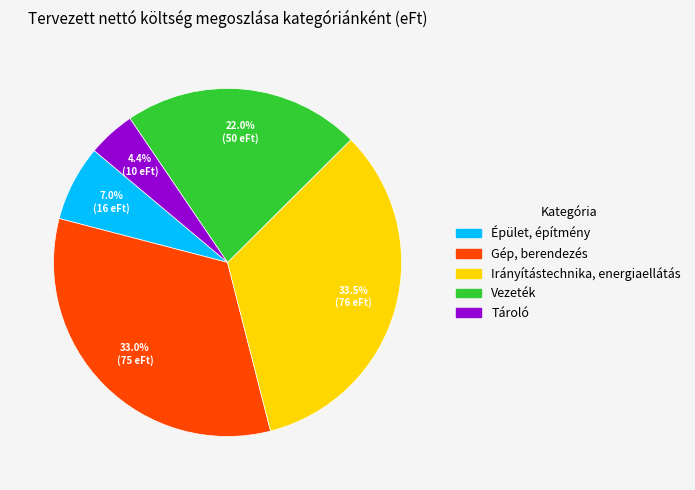

What percentage is the Tároló slice, to the nearest percent?

4%